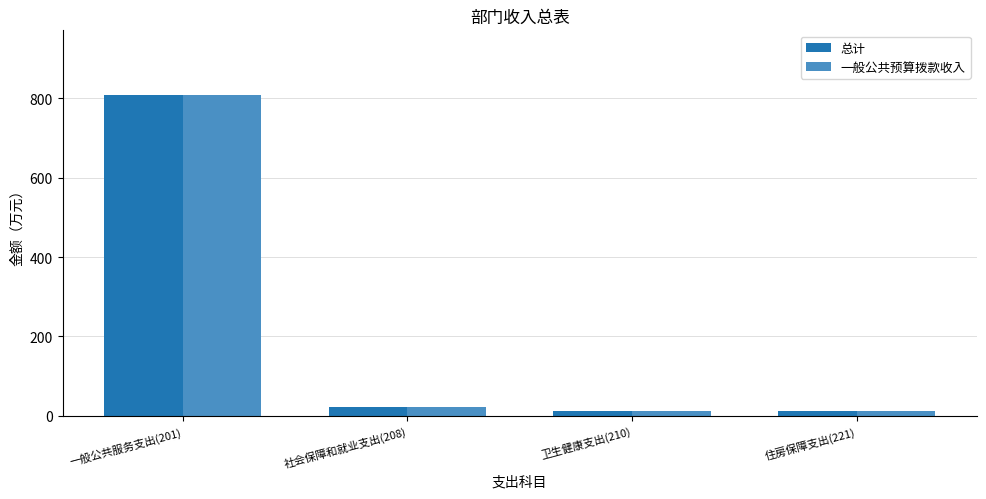

What is the difference between the 一般公共预算拨款收入 values at 社会保障和就业支出(208) and 一般公共服务支出(201)?

787.0